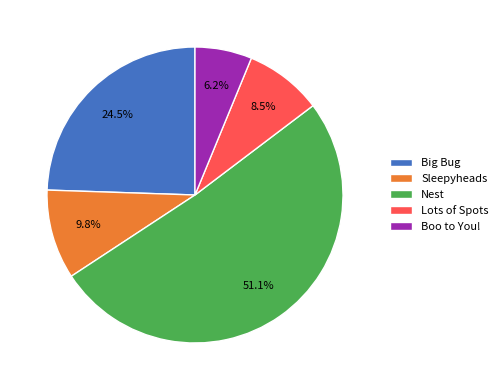

Does Nest account for over 50% of the chart?

Yes